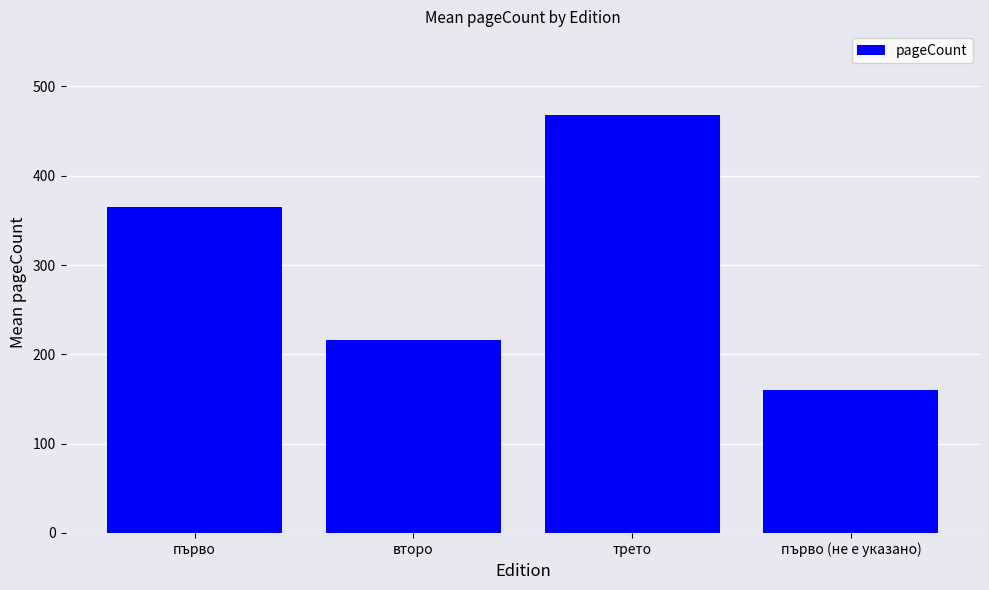

What is the greatest value displayed?

468.0